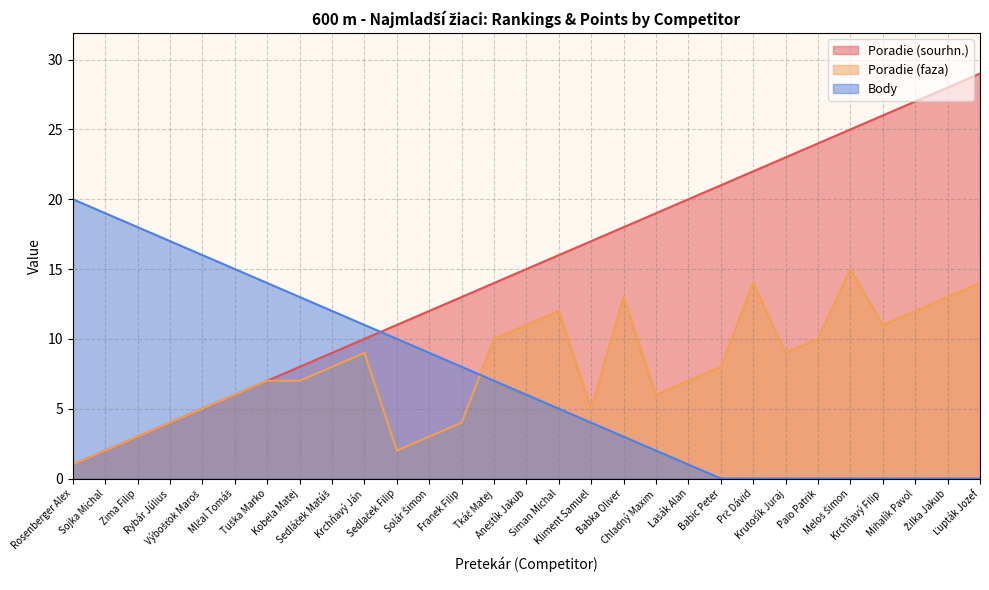

Which category has the highest value in the Body series?

Rosenberger Alex